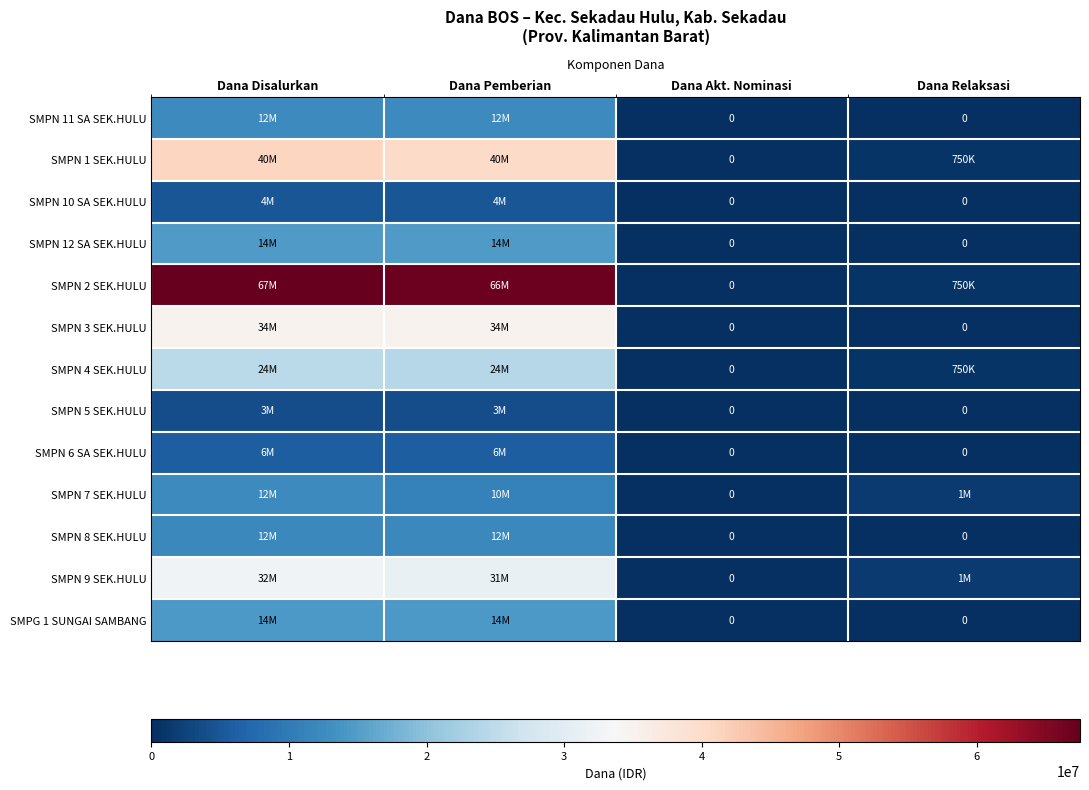

Count the number of data series in this chart.

13